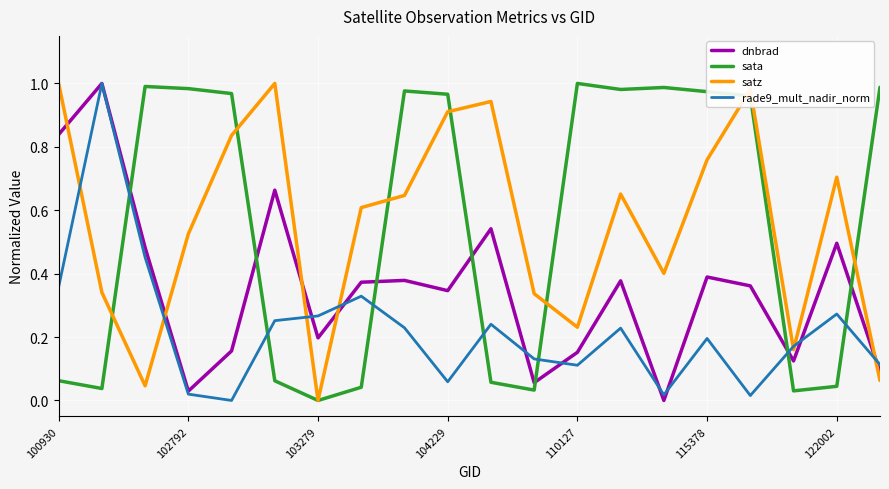

In dnbrad, how many points are lower than both neighbors (excluding endpoints)?

6